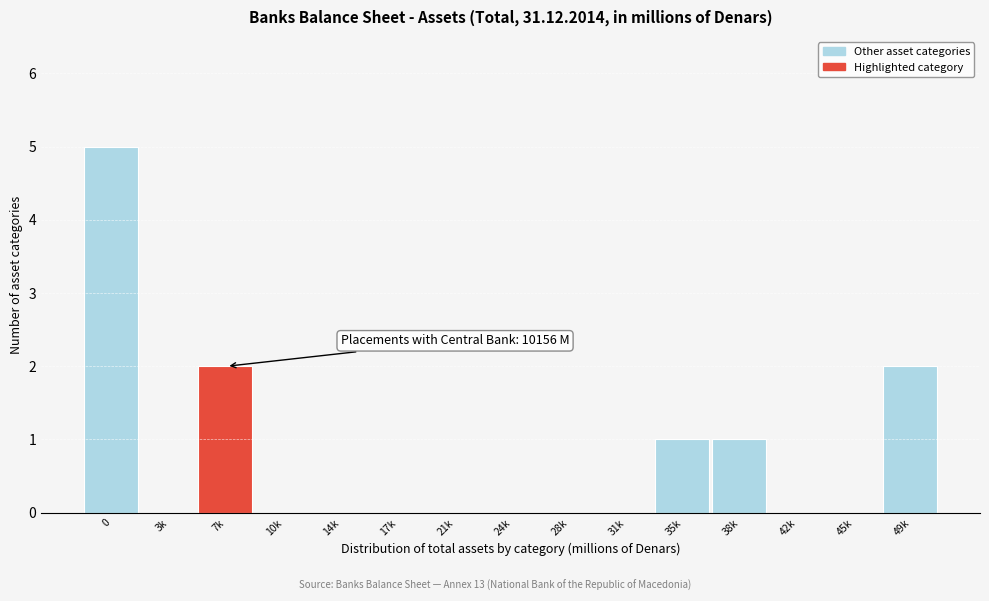

What is the maximum value shown in the chart?

5